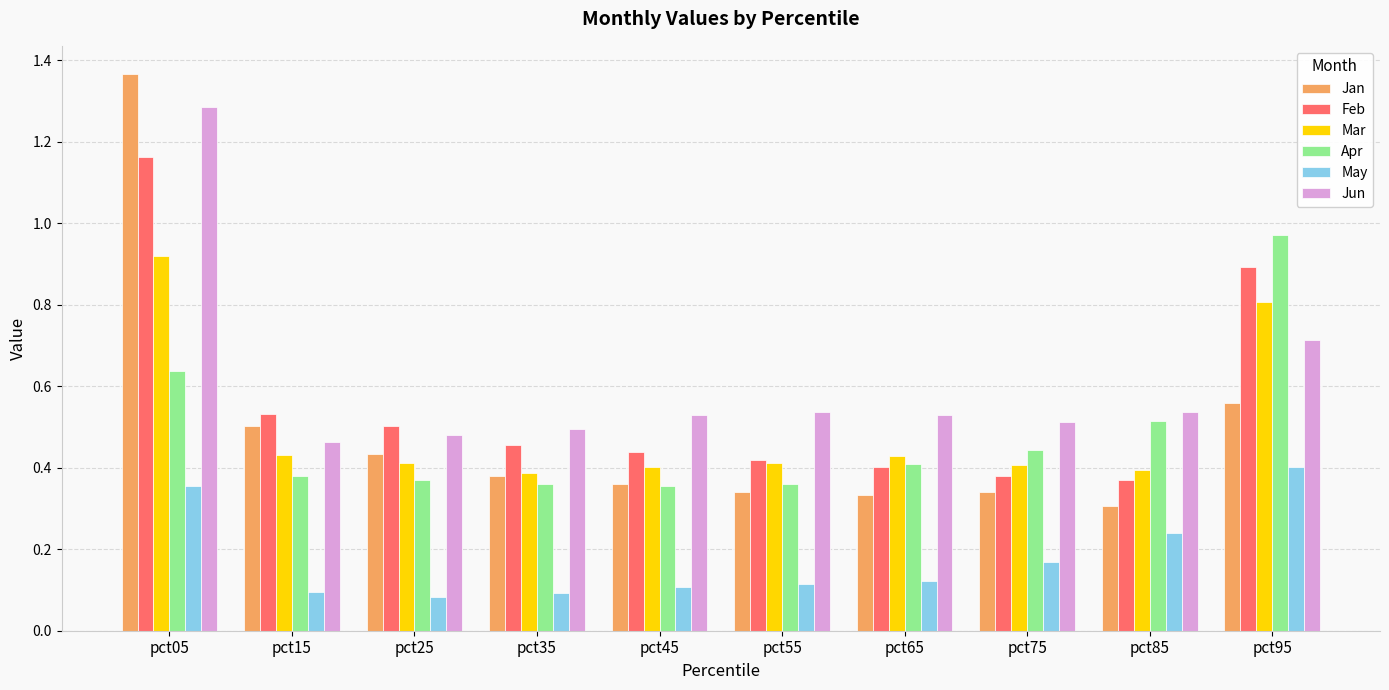

At which category does the chart reach its peak across all series?

pct05